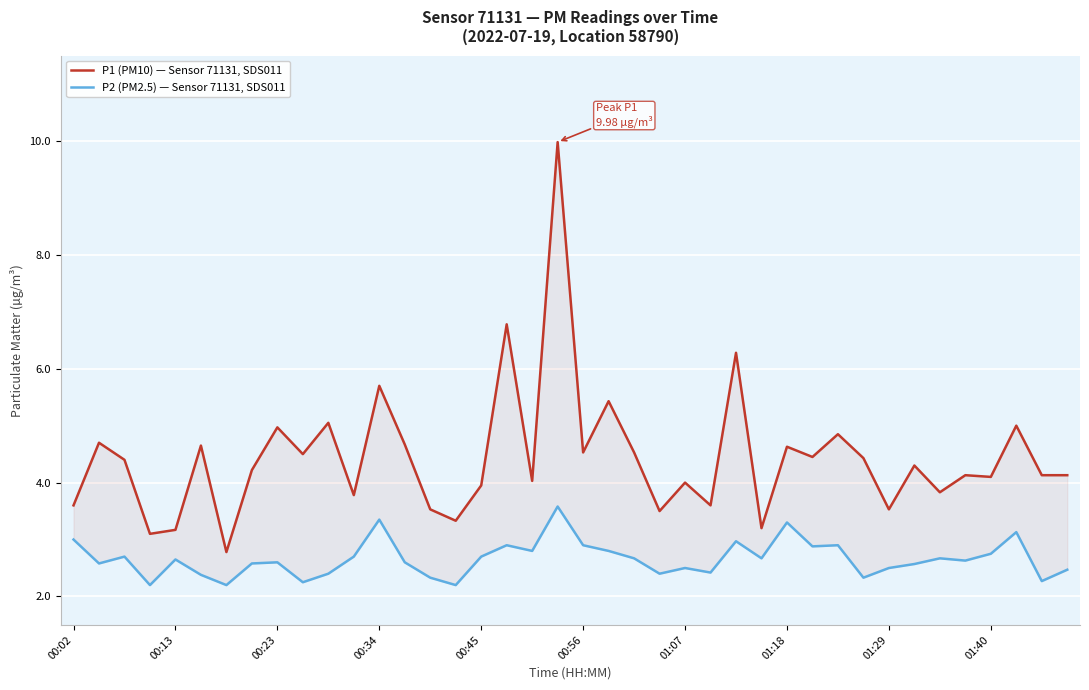

In P2 (PM2.5) — Sensor 71131, SDS011, how many points are lower than both neighbors (excluding endpoints)?

13